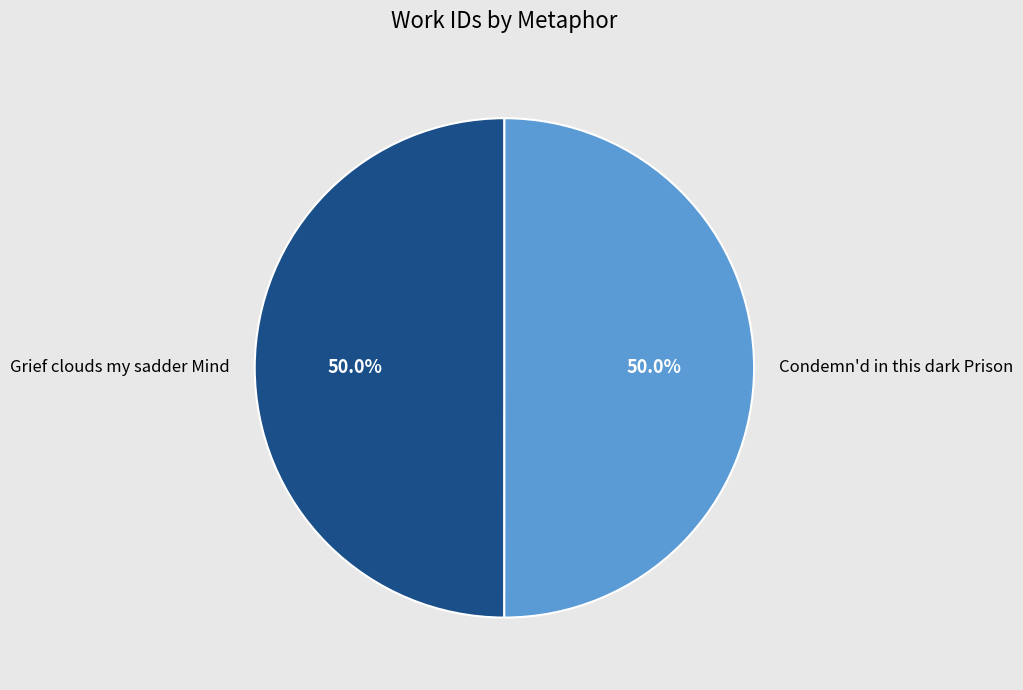

To the nearest percent, what is the combined percentage of Condemn'd in this dark Prison and Grief clouds my sadder Mind?

100%